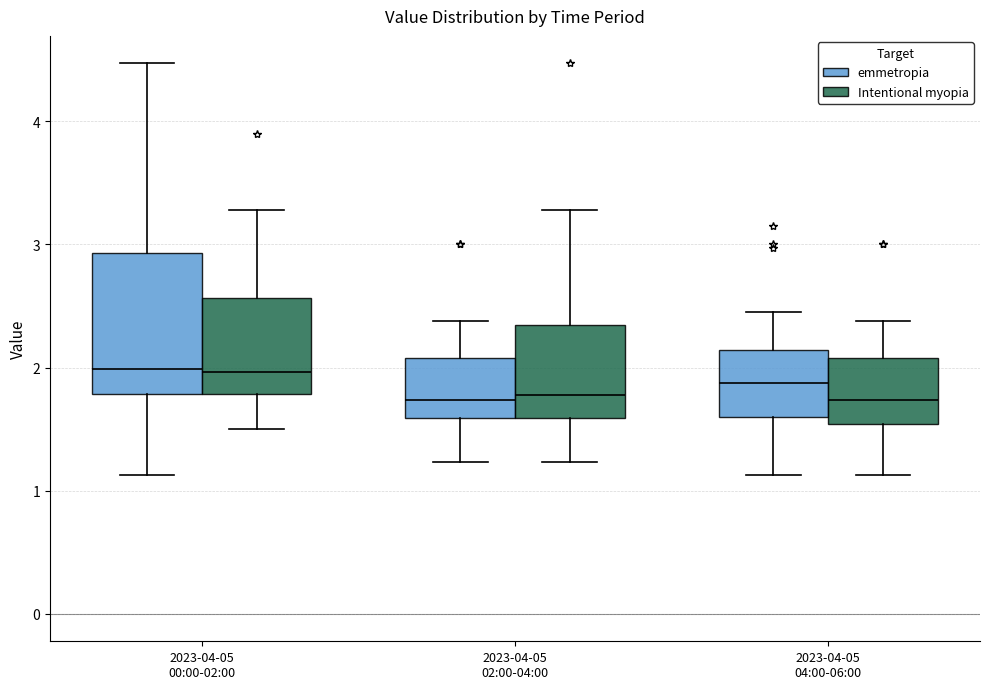

Reading left to right, transcribe this box plot: for each box, give where its median line is, the range the box spans, and where its two whiskers end, as read against the y-axis. The values are not printed on the chart, so give them approximately, as read against the axis.

2023-04-05 00:00-02:00 (emmetropia): median 2.0, box 1.8 to 2.9, whiskers 1.1 to 4.5
2023-04-05 00:00-02:00 (Intentional myopia): median 2.0, box 1.8 to 2.6, whiskers 1.5 to 3.3
2023-04-05 02:00-04:00 (emmetropia): median 1.7, box 1.6 to 2.1, whiskers 1.2 to 2.4
2023-04-05 02:00-04:00 (Intentional myopia): median 1.8, box 1.6 to 2.3, whiskers 1.2 to 3.3
2023-04-05 04:00-06:00 (emmetropia): median 1.9, box 1.6 to 2.1, whiskers 1.1 to 2.5
2023-04-05 04:00-06:00 (Intentional myopia): median 1.7, box 1.5 to 2.1, whiskers 1.1 to 2.4